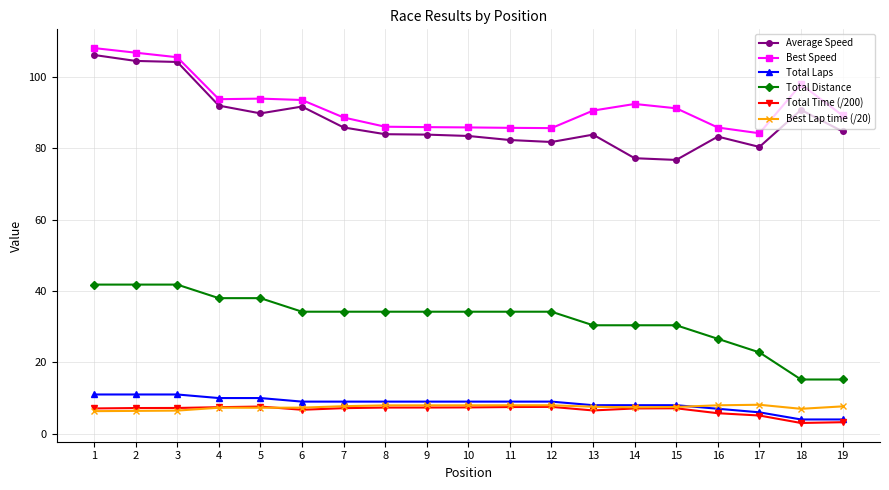

True or false: Total Distance and Average Speed cross at least once.

False